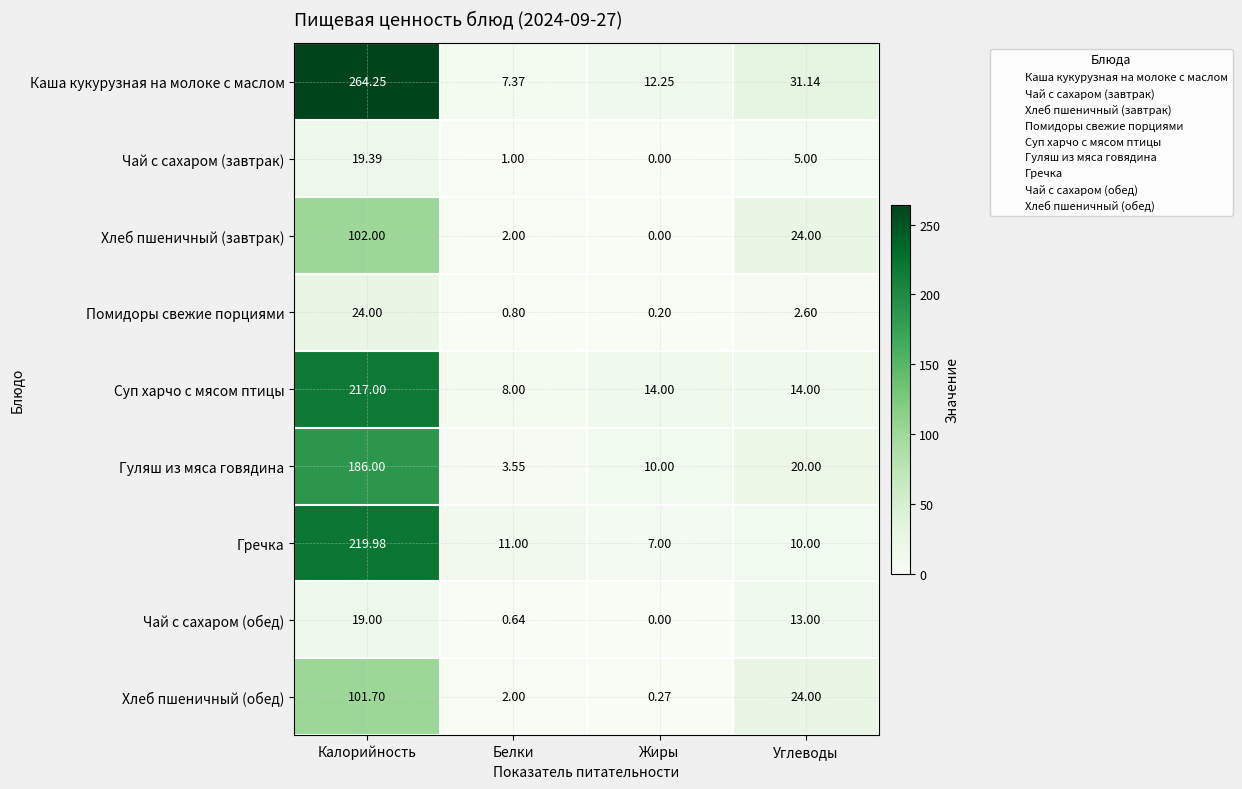

Rank the series by their maximum value, from highest to lowest.

Каша кукурузная на молоке с маслом, Гречка, Суп харчо с мясом птицы, Гуляш из мяса говядина, Хлеб пшеничный (завтрак), Хлеб пшеничный (обед), Помидоры свежие порциями, Чай с сахаром (завтрак), Чай с сахаром (обед)